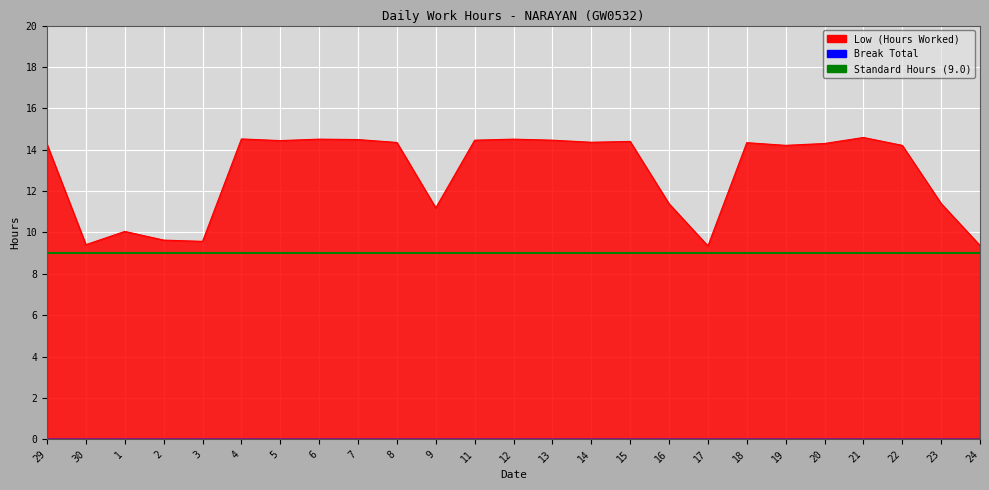

List the labels in order of value, largest first.

21, 4, 6, 12, 7, 11, 13, 5, 15, 14, 8, 18, 20, 29, 19, 22, 23, 16, 9, 1, 2, 3, 30, 24, 17